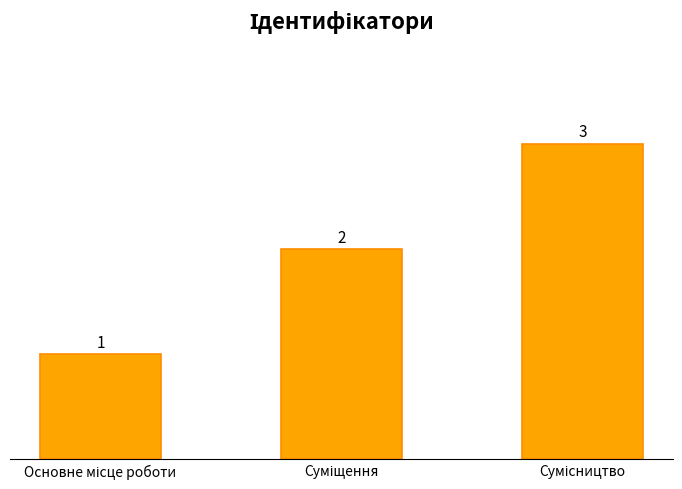

What is the maximum value shown in the chart?

3